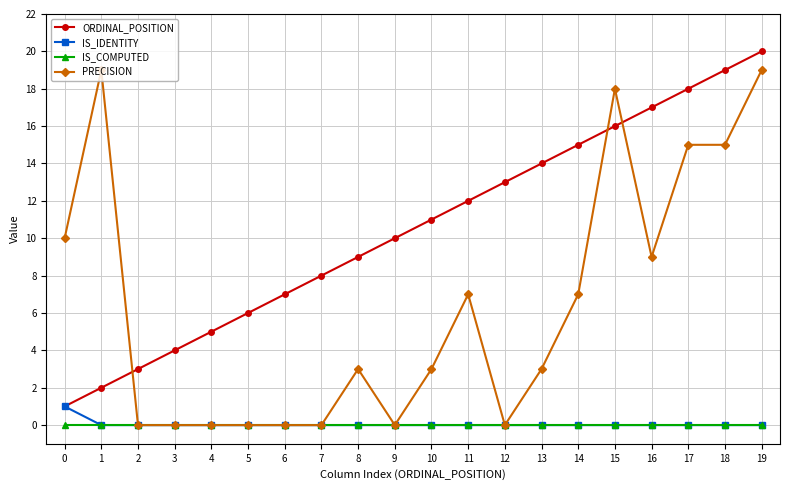

What is the difference between the maximum and second lowest values in the ORDINAL_POSITION series?

18